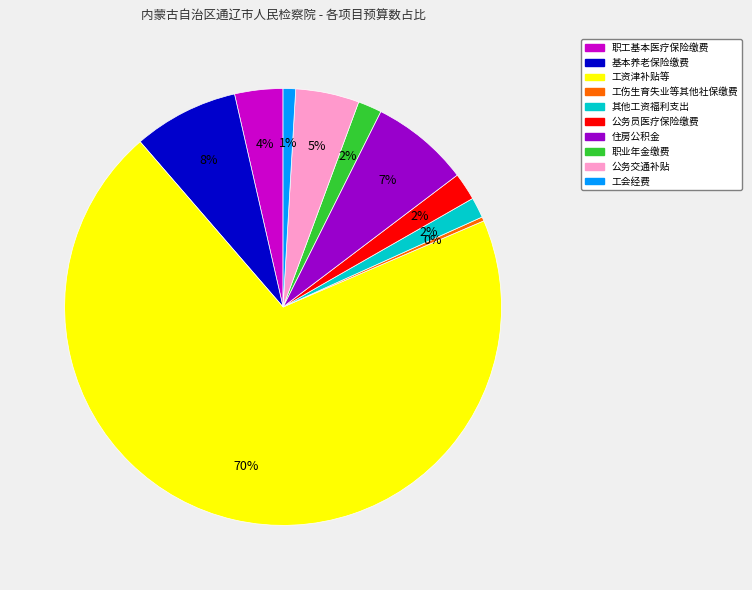

To the nearest percent, what percentage of the pie is 基本养老保险缴费?

8%